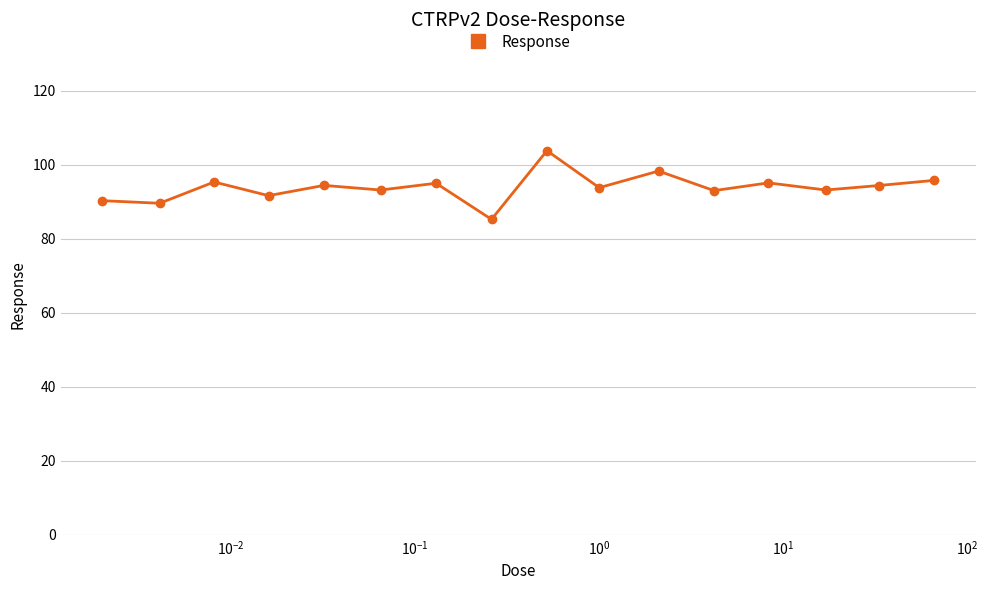

What is the average value?

93.9